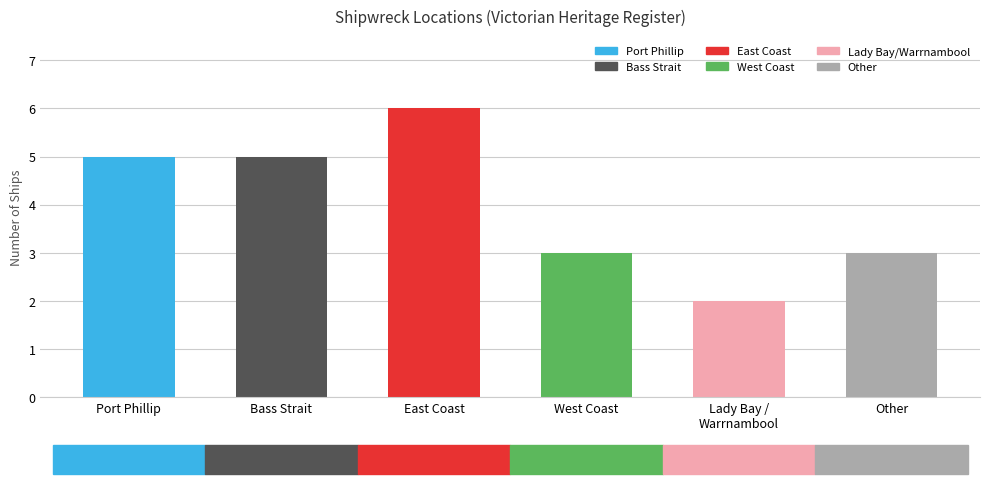

Are the bars horizontal?

No